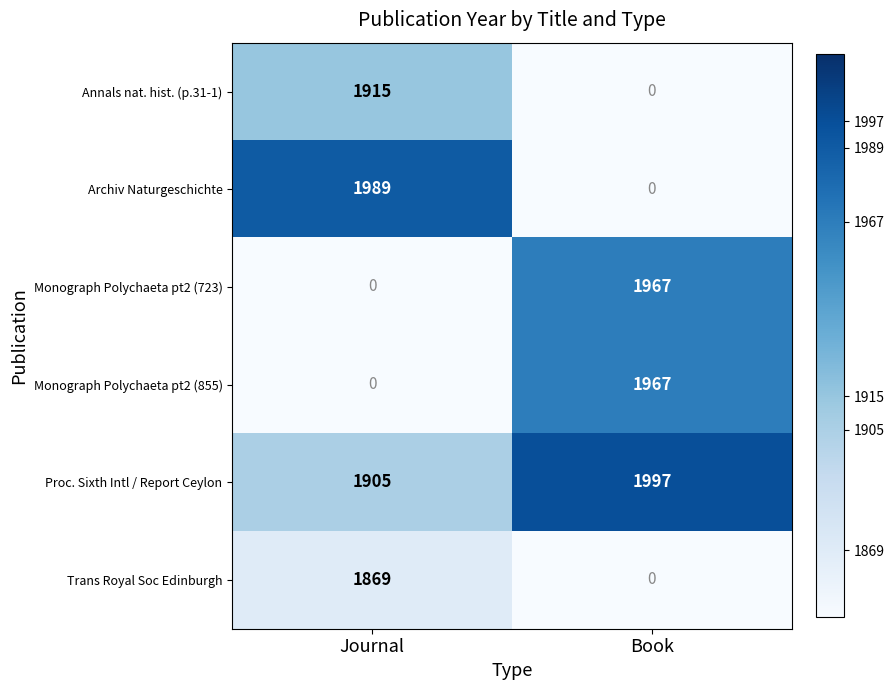

What is the minimum value shown in the chart?

0